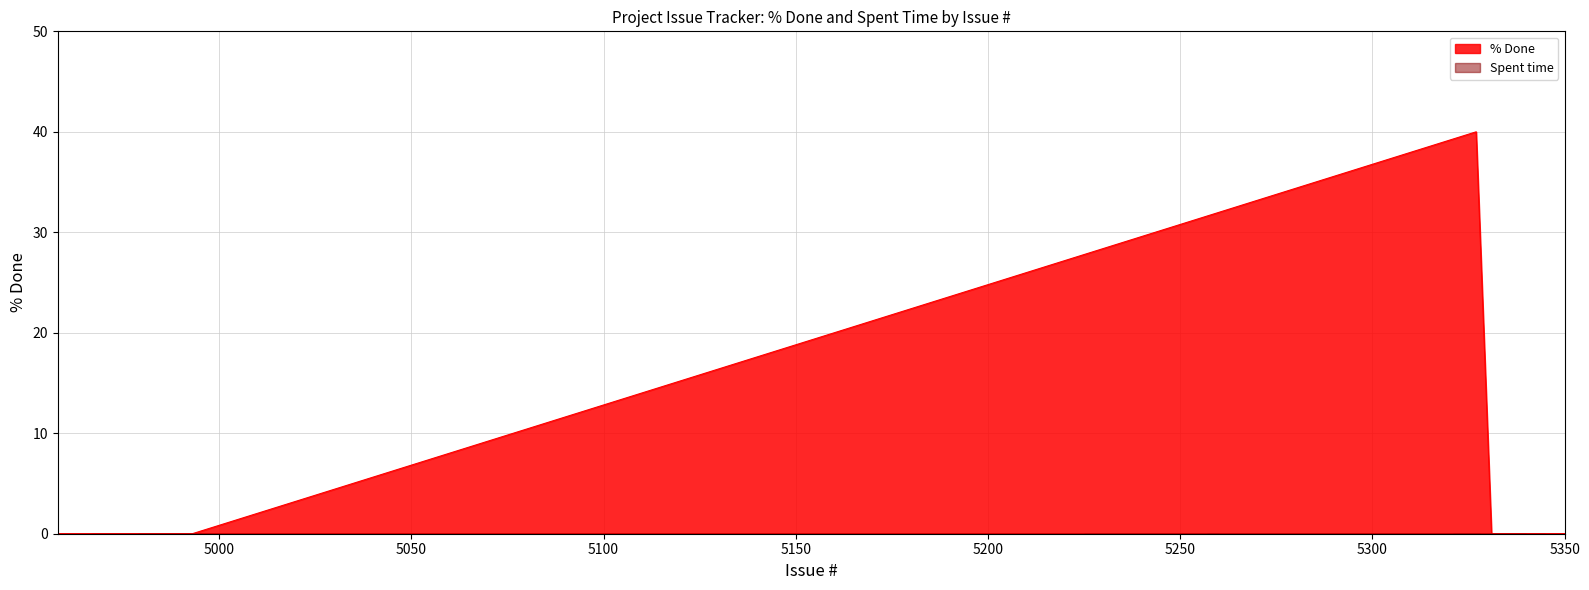

Rank the categories by value from highest to lowest.

5327, 5000, 4993, 5331, 5321, 5340, 5339, 5257, 5345, 5326, 5318, 5317, 5316, 5312, 5303, 5301, 5292, 5291, 5225, 5350, 5349, 5259, 5258, 5256, 5255, 5236, 5235, 4984, 4972, 4967, 5260, 4979, 5306, 5315, 5328, 5265, 5263, 4960, 4959, 4958